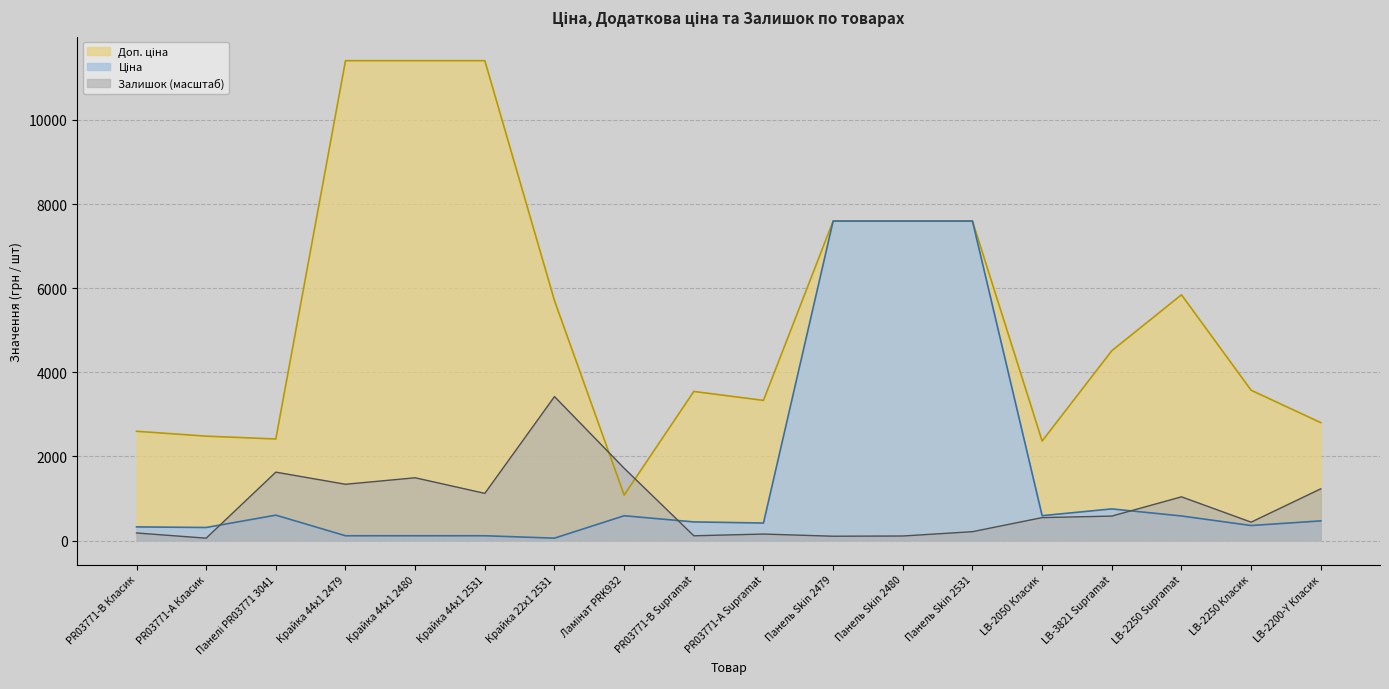

What is the label of the 1st point from the left?

PR03771-B Класик